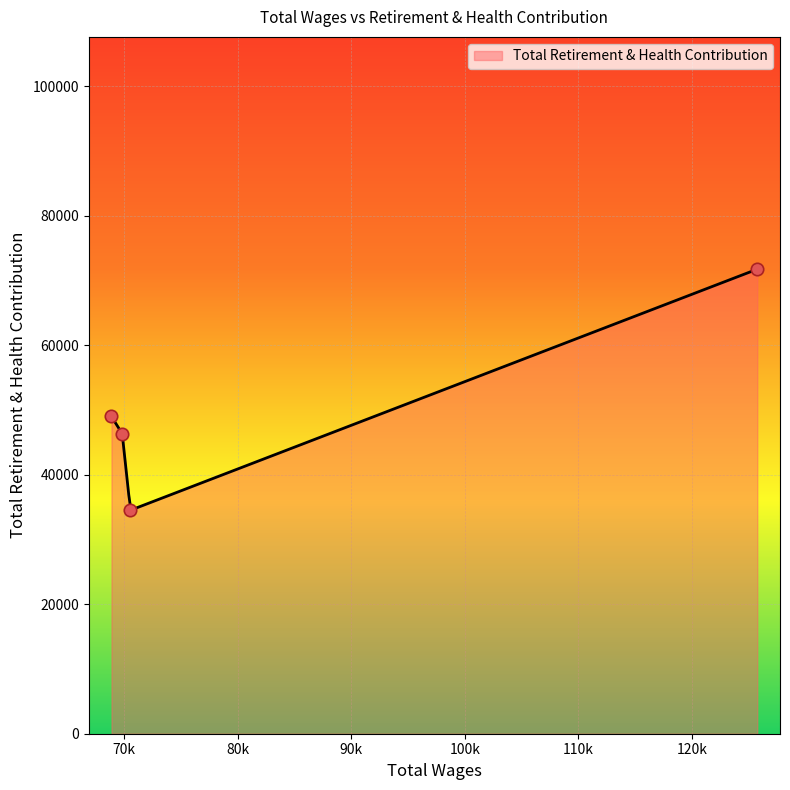

Which has a higher value, 70541.0 or 68873.0?

68873.0